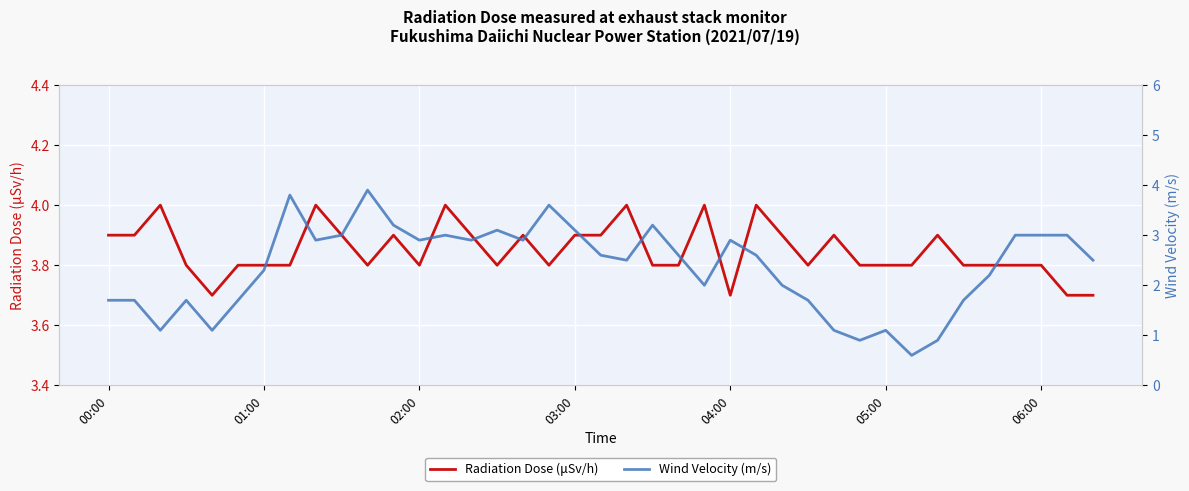

What is the minimum value for Radiation Dose (μSv/h)?

3.7